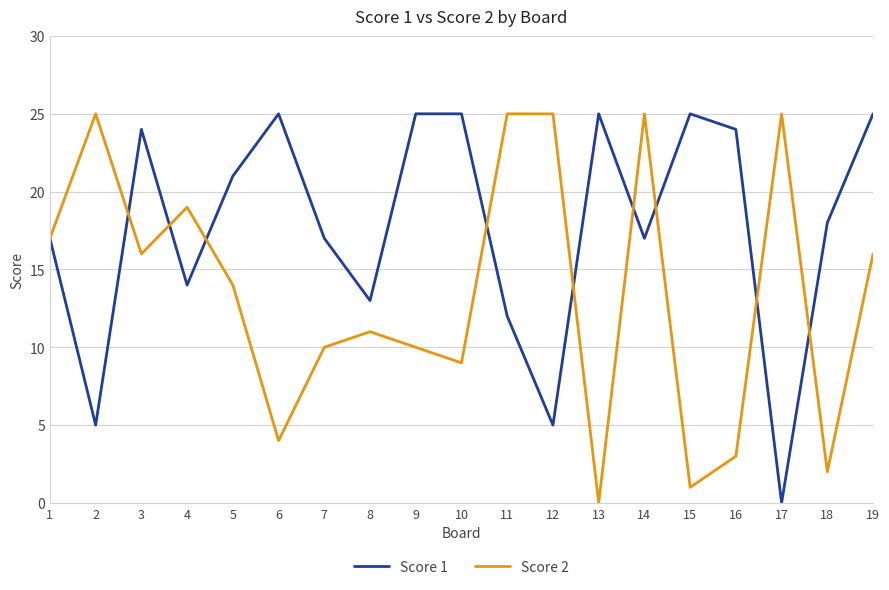

Where is the first local maximum for Score 1?

3